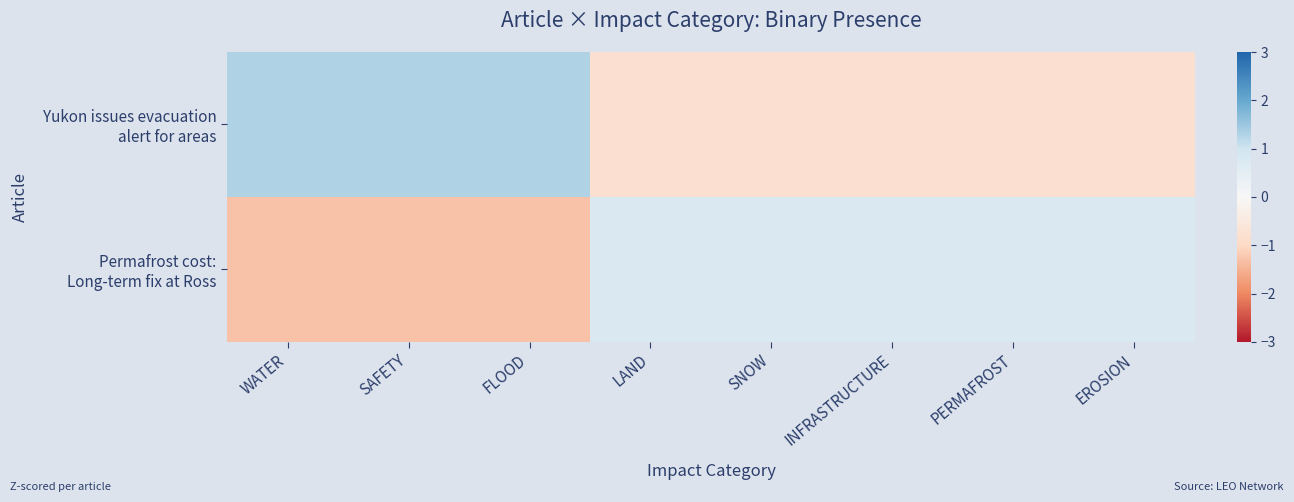

What is the difference between the highest and lowest values at WATER?

2.6